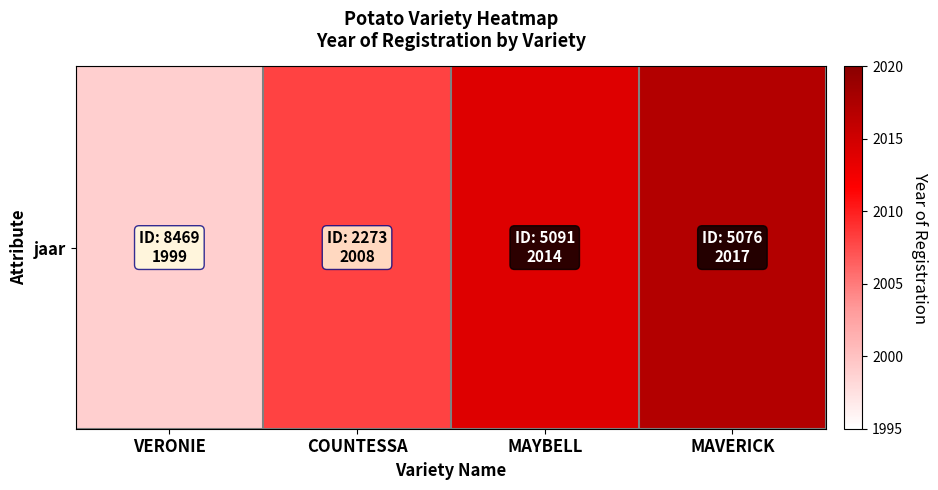

What is the average value?

2010